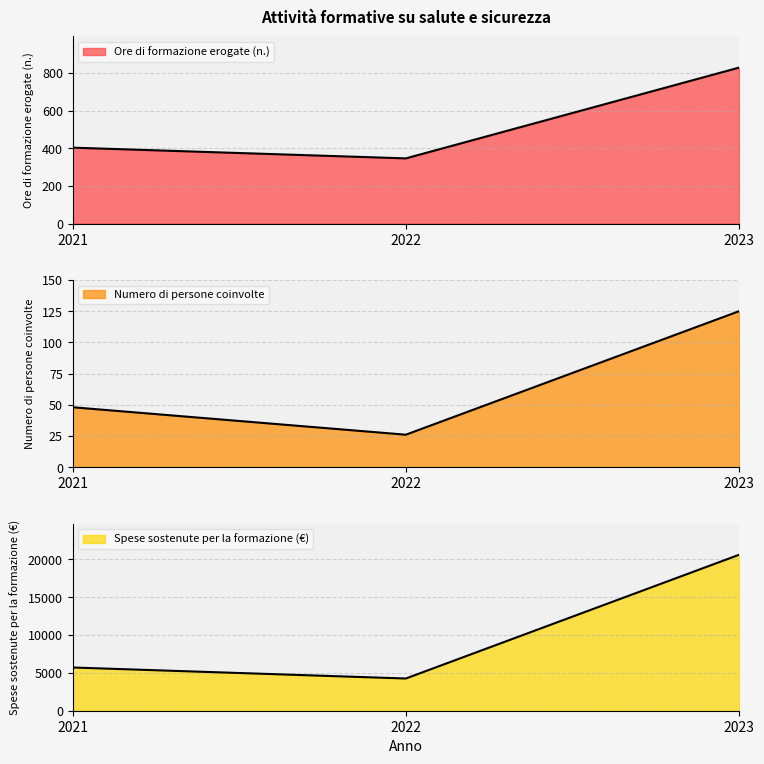

The value of Spese sostenute per la formazione (€) at 2022 is 6829. True or false?

False